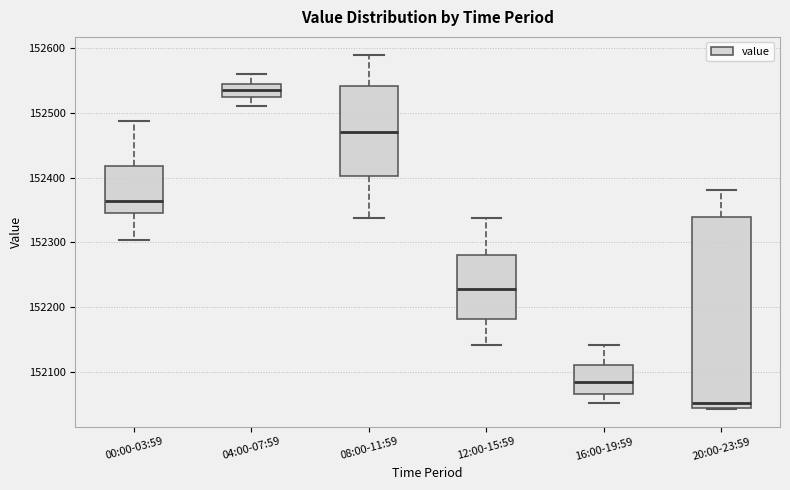

Which box is the tallest, from its lower edge to its upper edge?

20:00-23:59